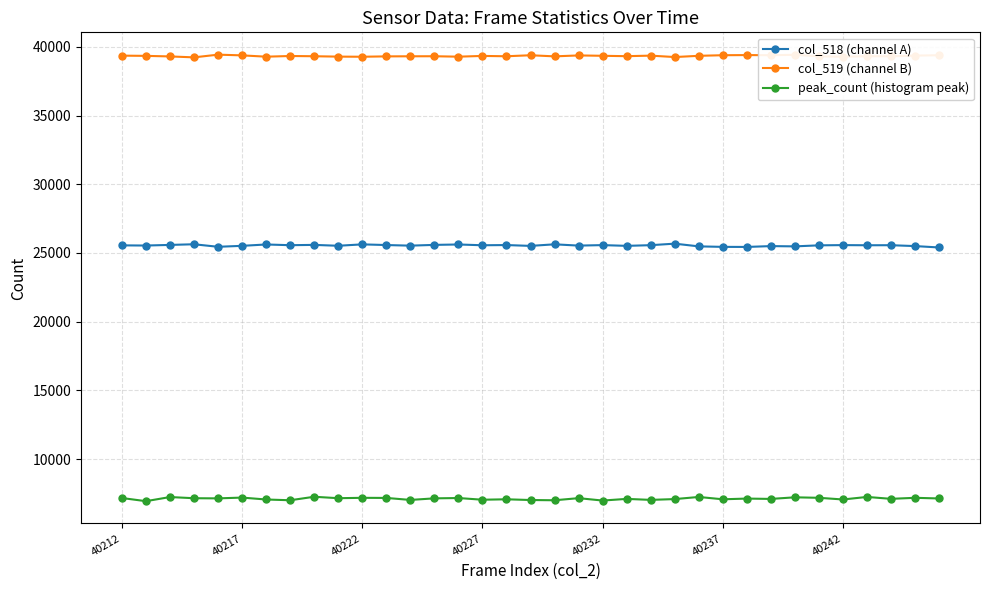

True or false: col_518 (channel A) and peak_count (histogram peak) cross at least once.

False